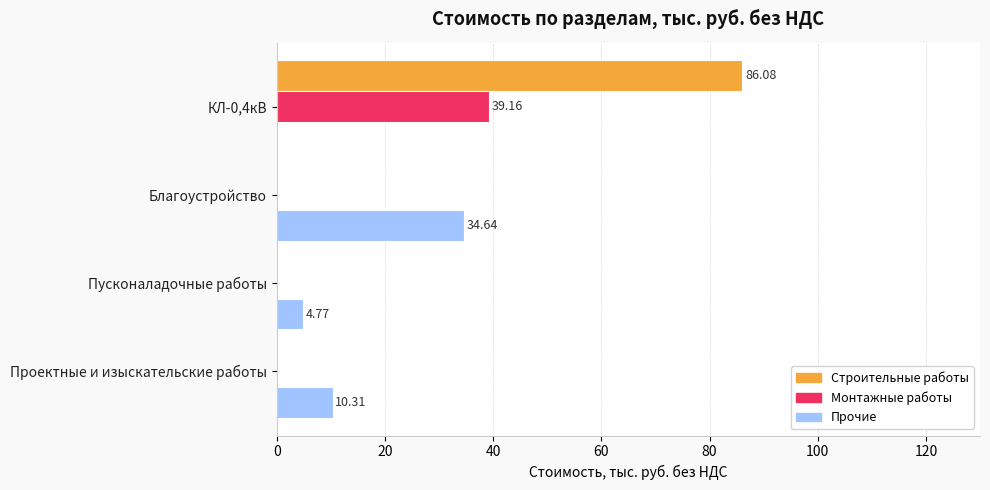

How many data points does each series have?

4